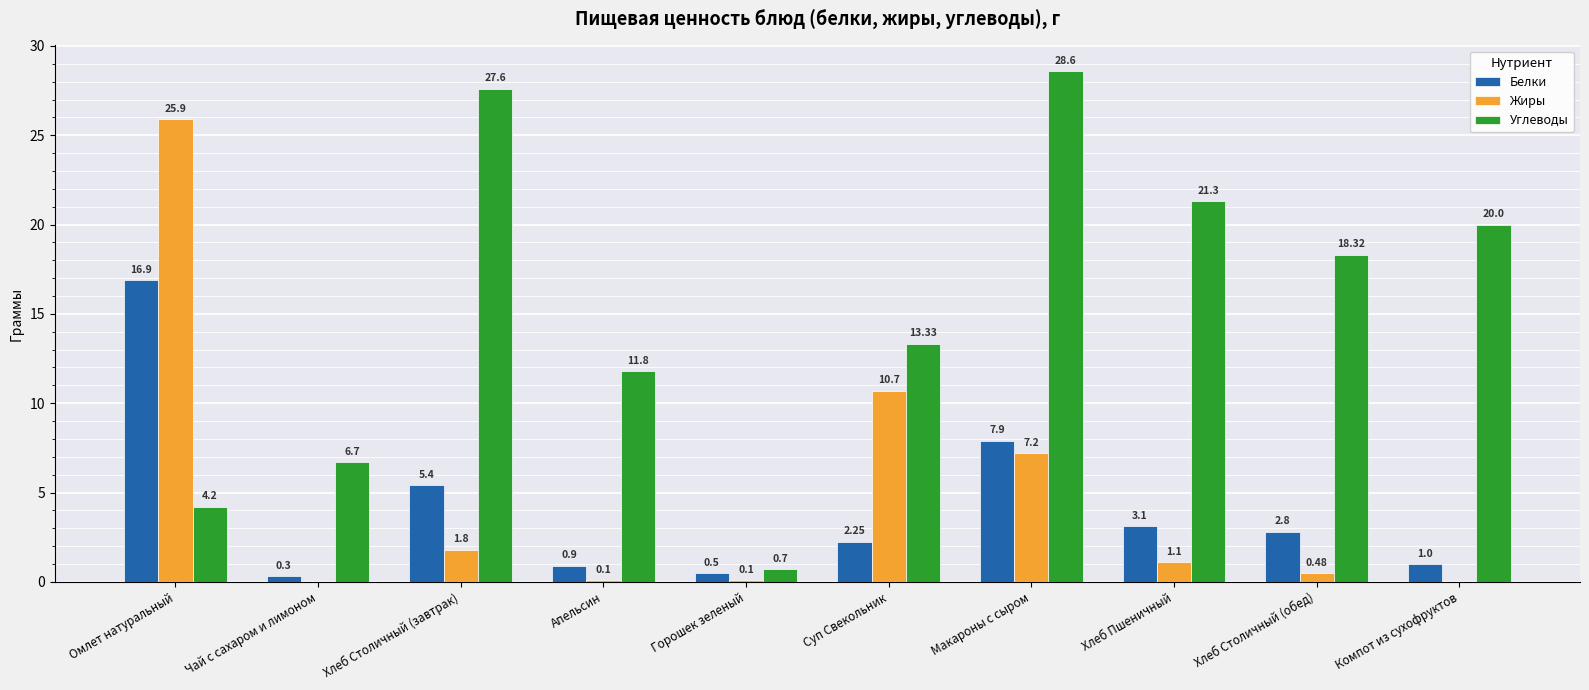

What is the sum of the Белки values at Хлеб Столичный (завтрак) and Омлет натуральный?

22.3